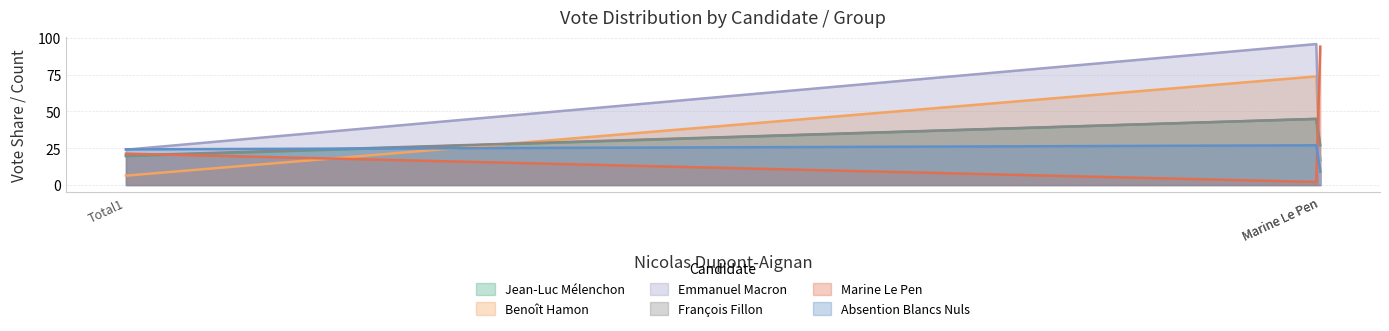

Is it true that François Fillon equals 43.9 at Marine Le Pen?

False